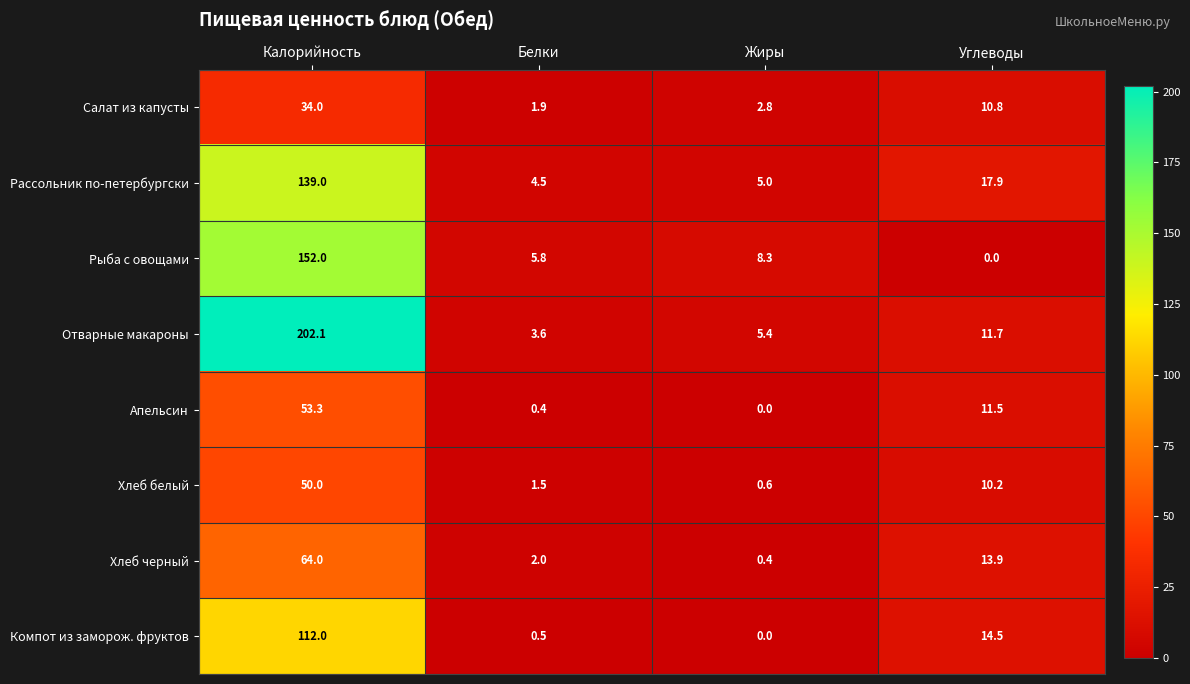

What is the difference between the highest and lowest values at Калорийность?

168.1